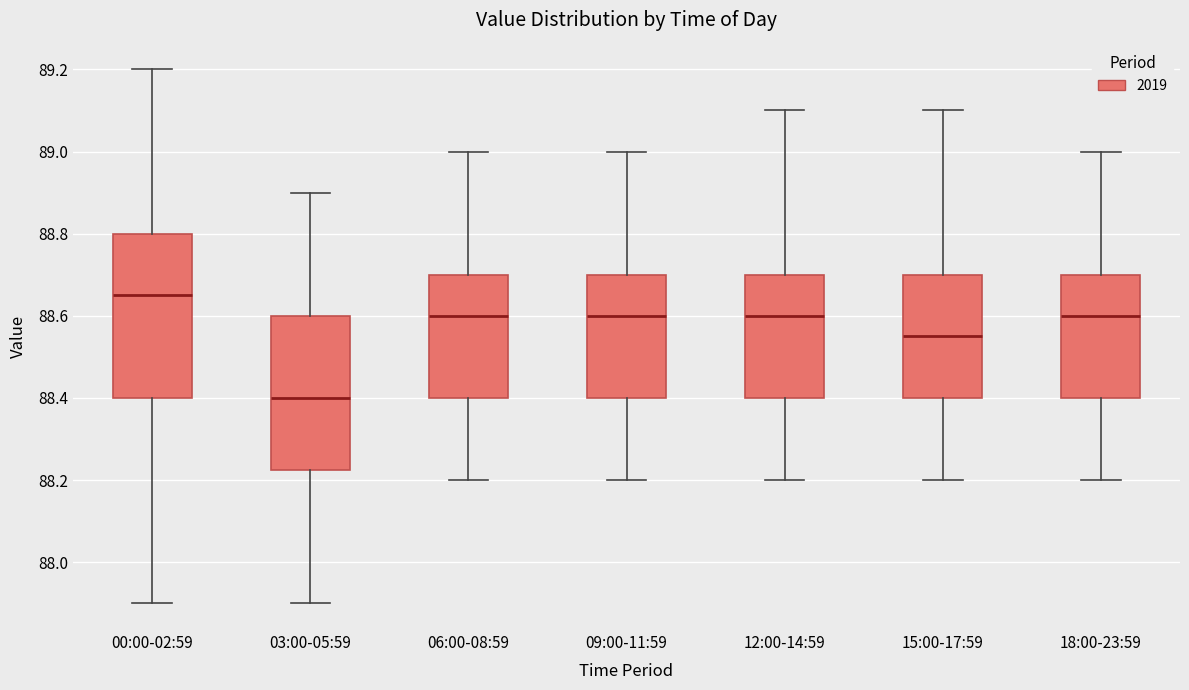

Which box has the highest median line?

00:00-02:59